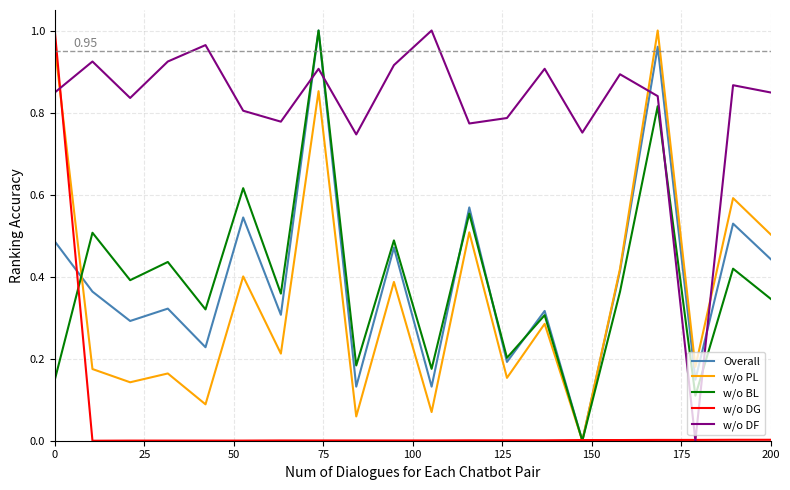

Which series has the largest total across all categories?

w/o DF